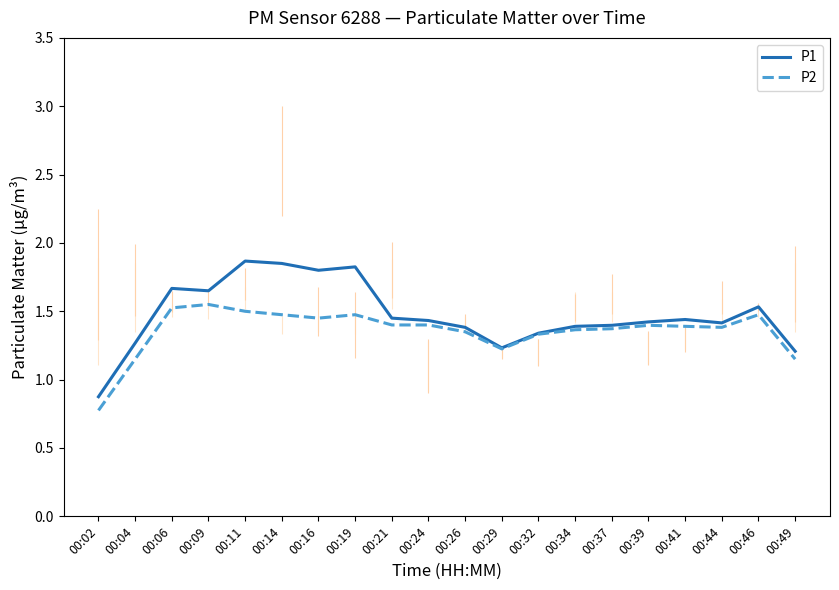

Rank the series by their maximum value, from lowest to highest.

P2, P1